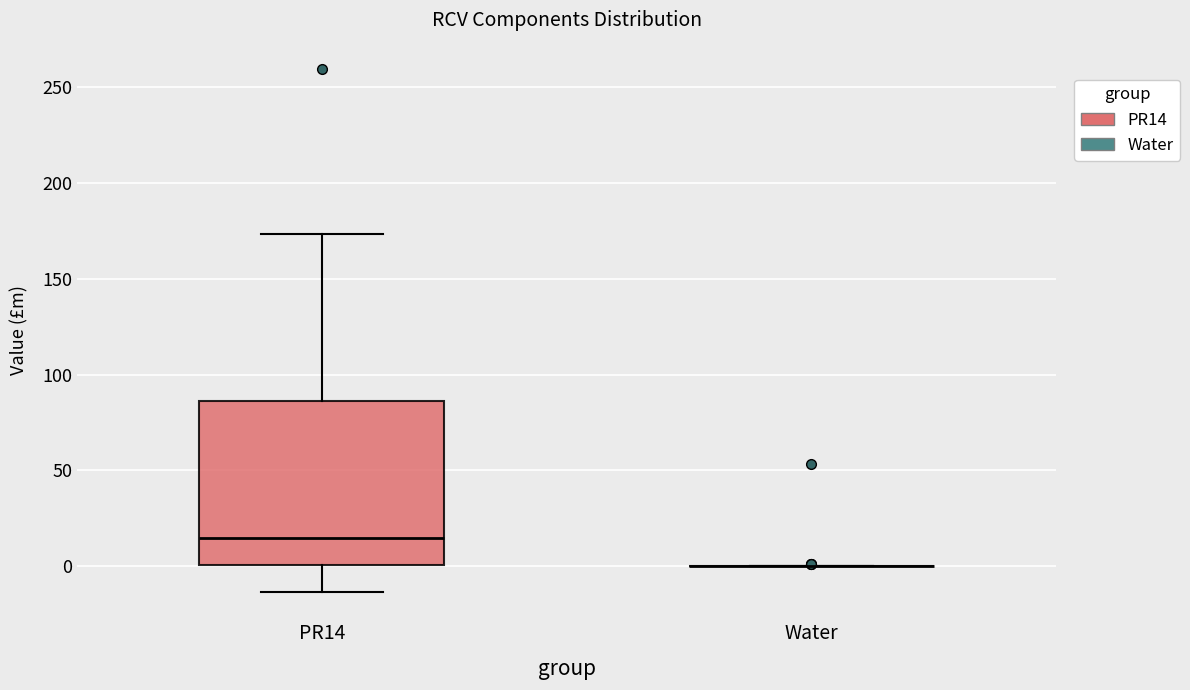

Reading left to right, transcribe this box plot: for each box, give where its median line is, the range the box spans, and where its two whiskers end, as read against the y-axis. The values are not printed on the chart, so give them approximately, as read against the axis.

PR14: median 15, box 0 to 85, whiskers -15 to 175
Water: box collapsed to a line at 0, whiskers 0 to 0